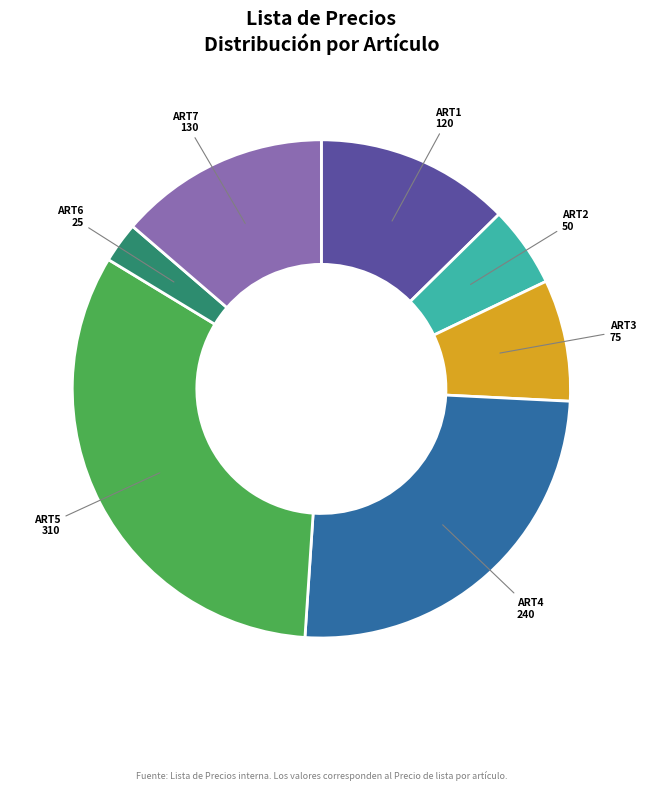

Does any single category account for the majority?

No